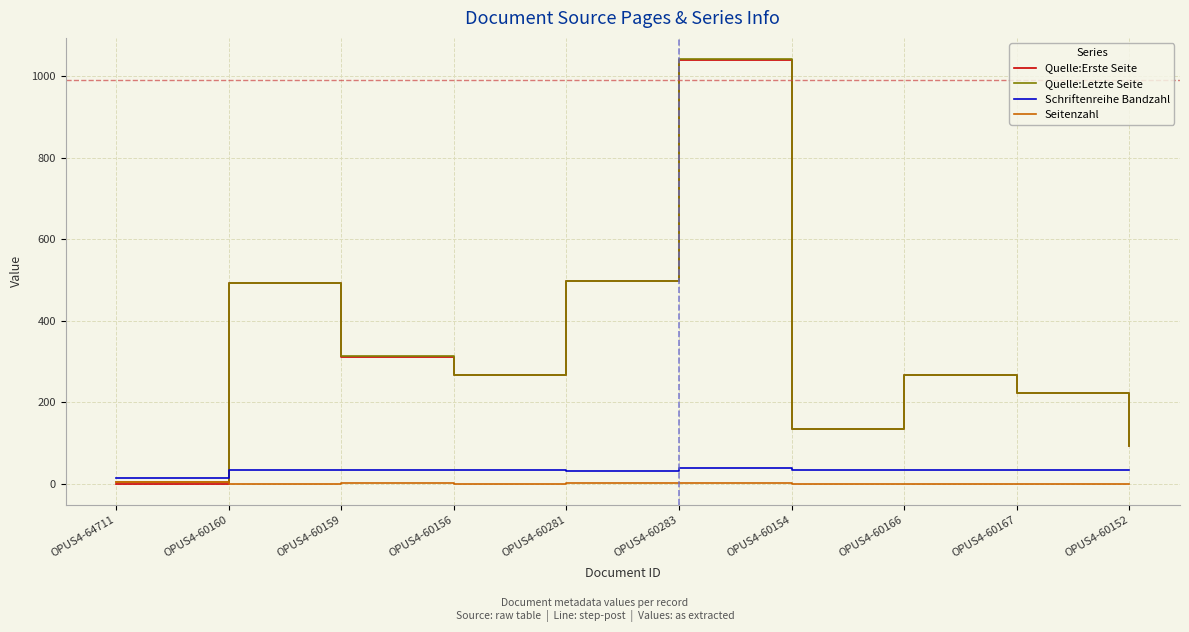

Which series has the largest range (max minus min)?

Quelle:Erste Seite